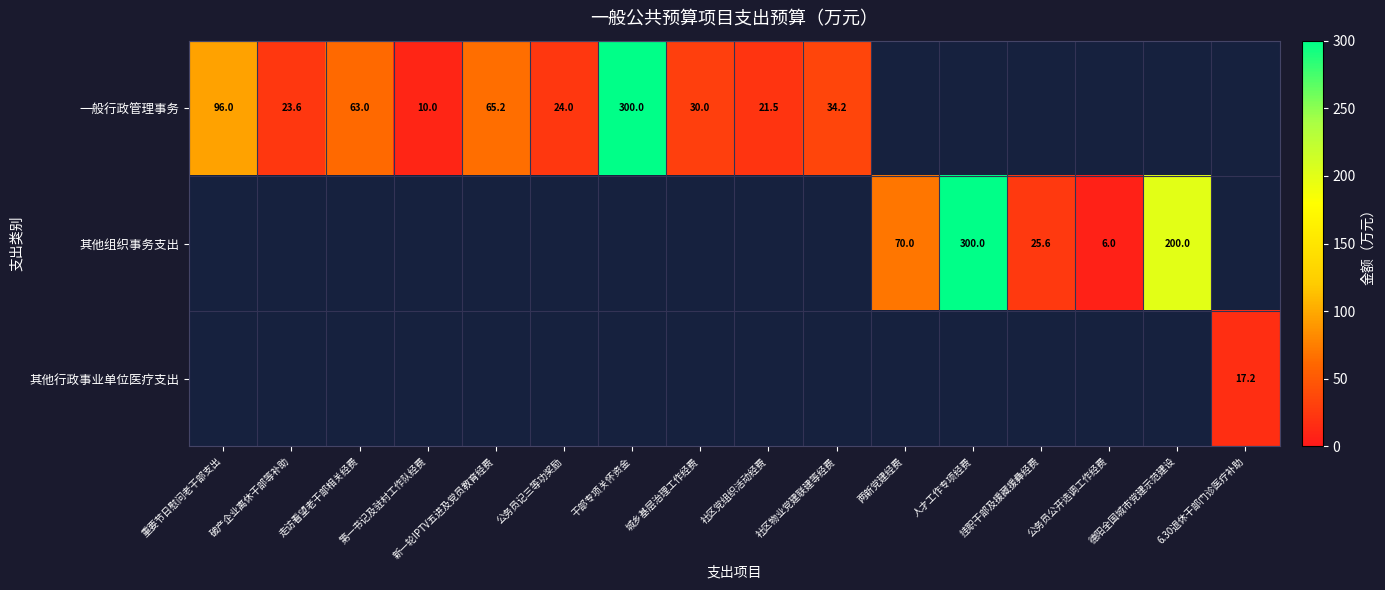

True or false: 其他组织事务支出 has a value of 95.6 at 人才工作专项经费.

False